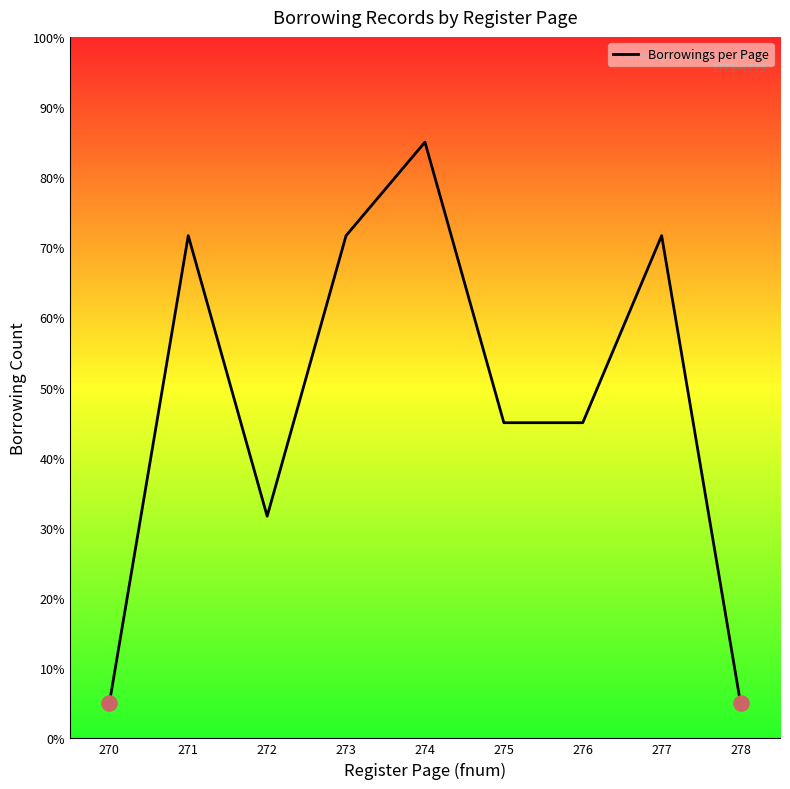

Between 276 and 271, which is larger?

271